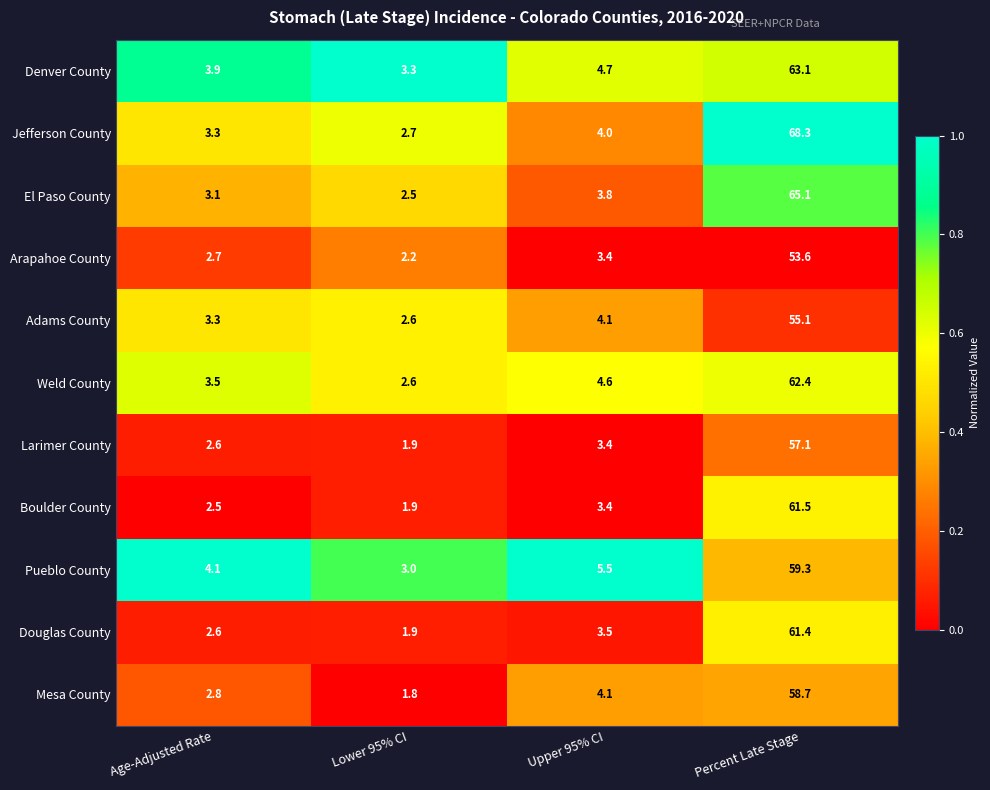

What is the sum of all El Paso County values?

74.5